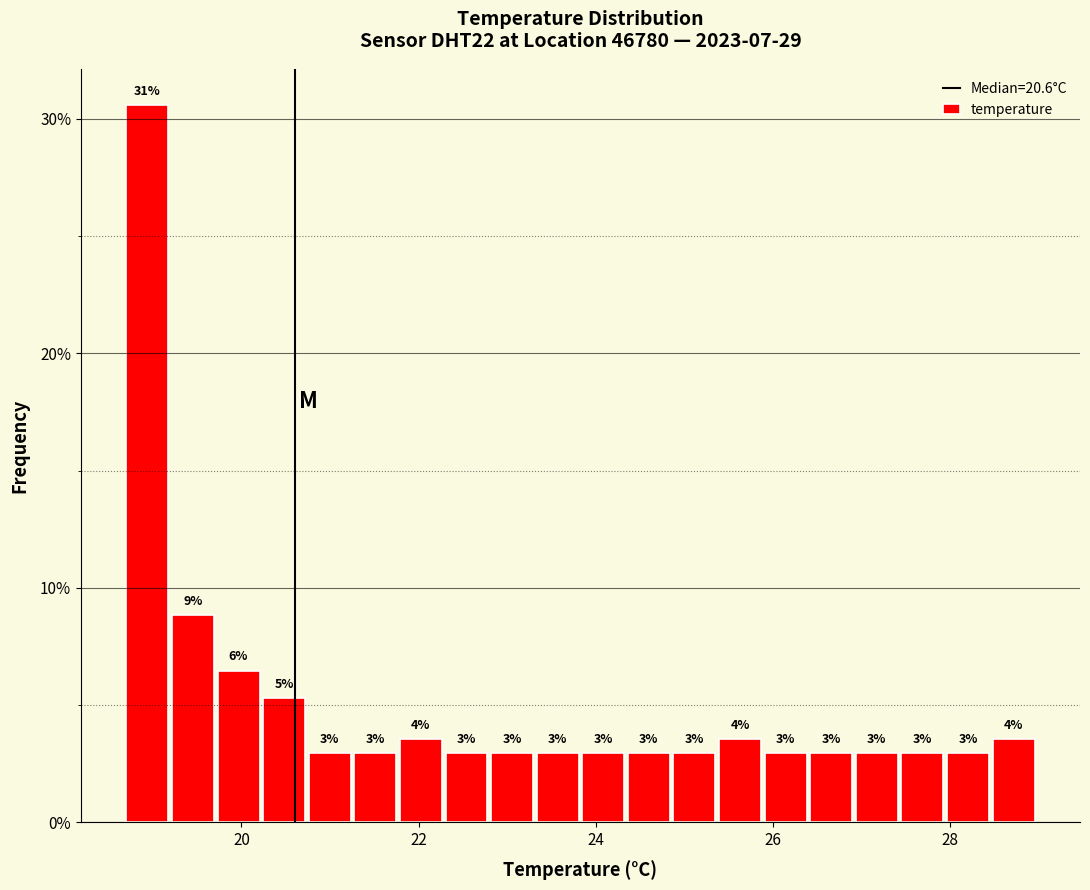

Read against the x-axis, roughly where is the centre of the tallest bar?

19.0